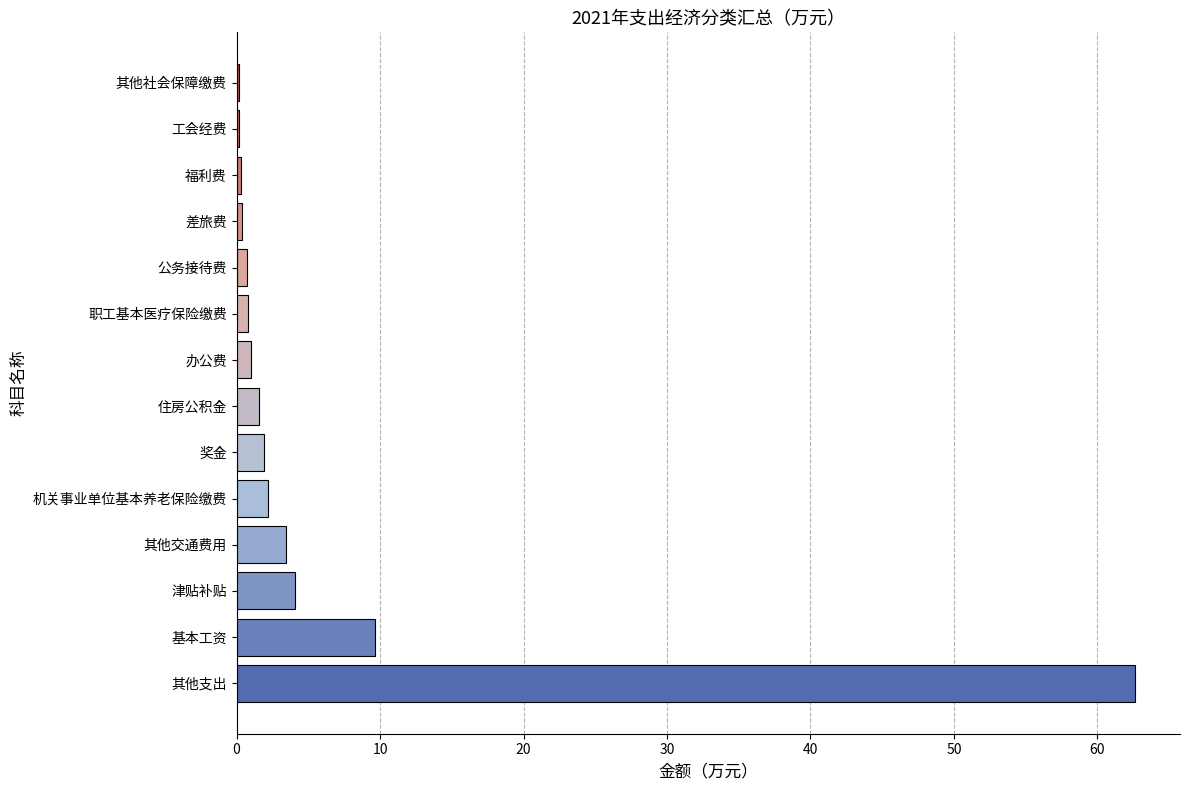

Between 机关事业单位基本养老保险缴费 and 工会经费, which is larger?

机关事业单位基本养老保险缴费